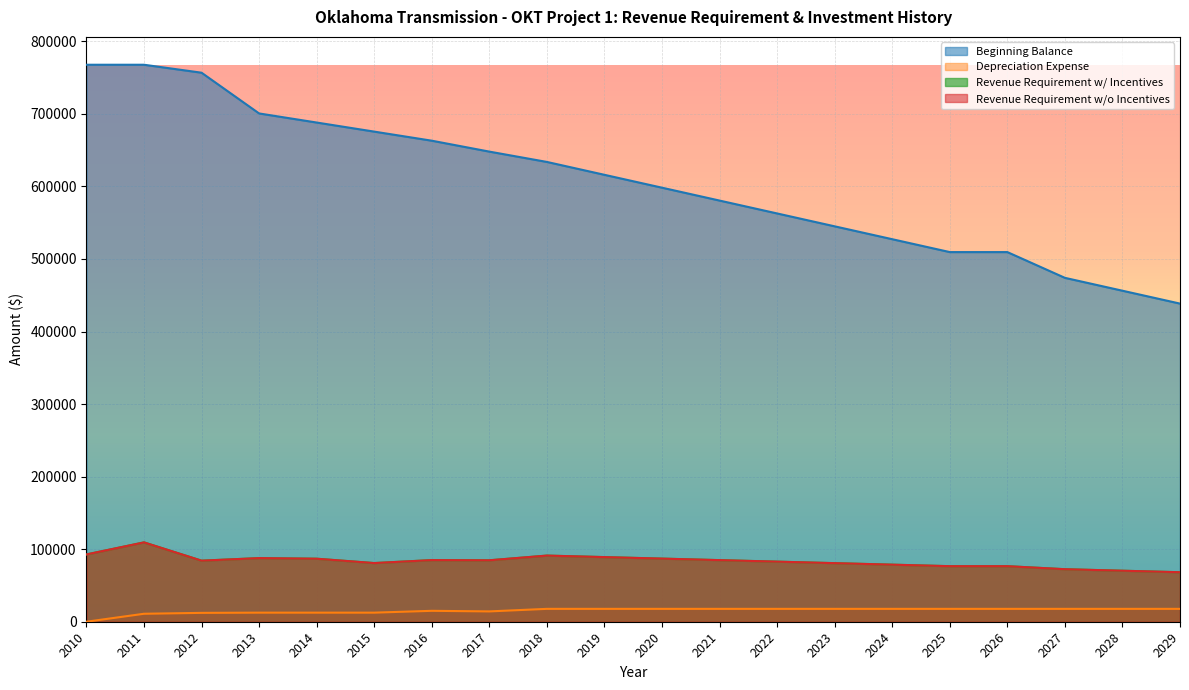

At which category is the sum across all series the highest?

2011